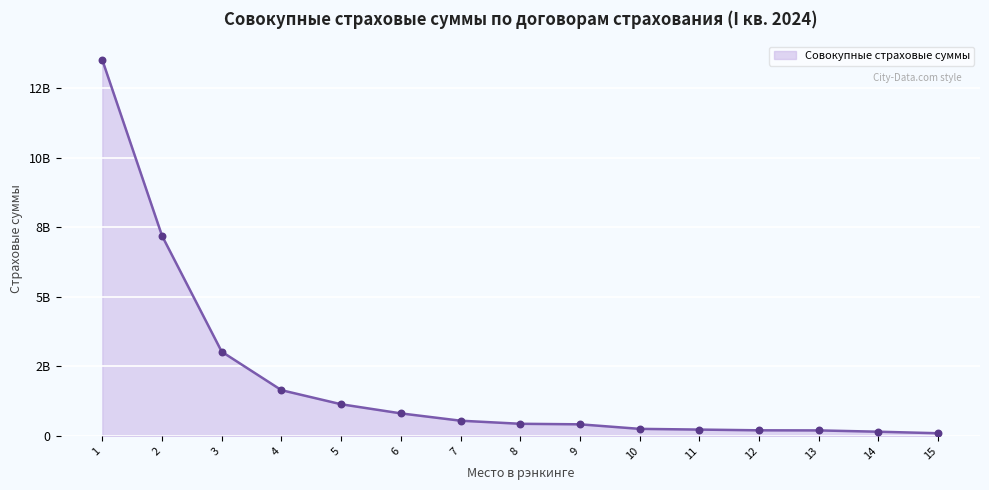

What is the change in value from 11 to 12?

-26172732.6